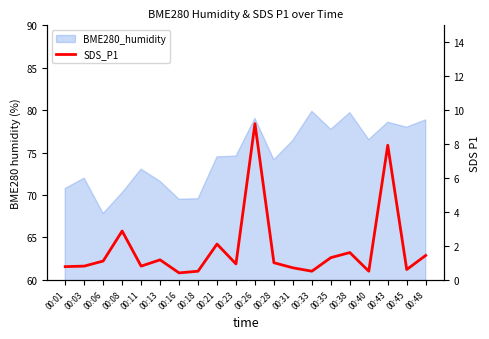

The value at 00:21 is 2.1. True or false?

True